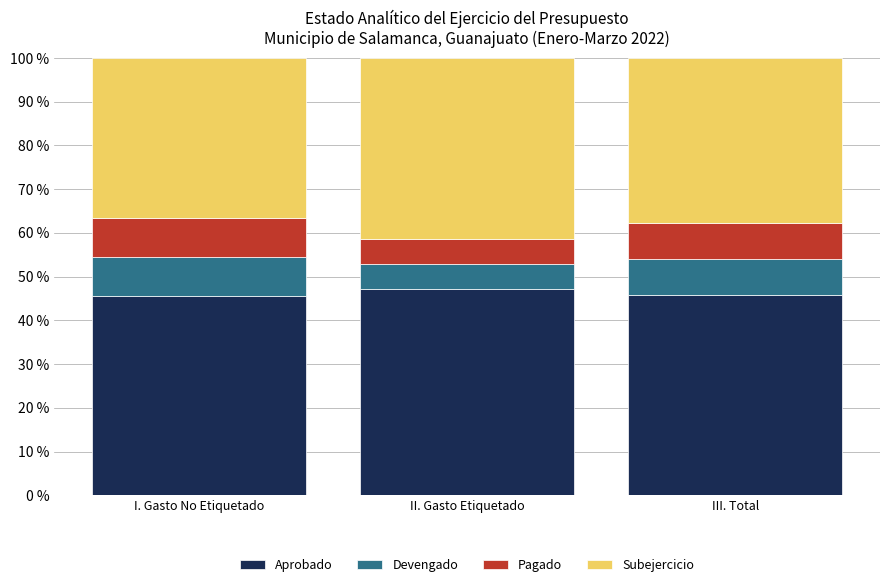

What is the lowest value of the Aprobado series?

45.5